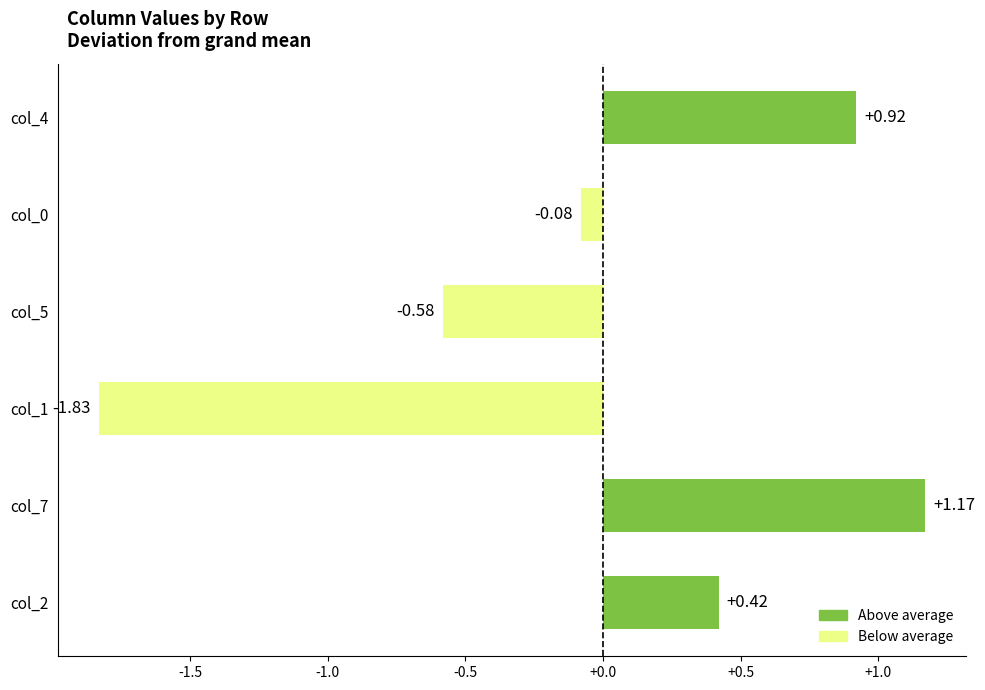

Rank the categories by value from lowest to highest.

col_1, col_5, col_0, col_2, col_4, col_7